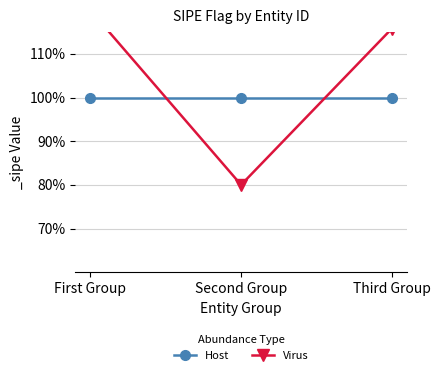

The Virus series shows 0.5 at Second Group. True or false?

False